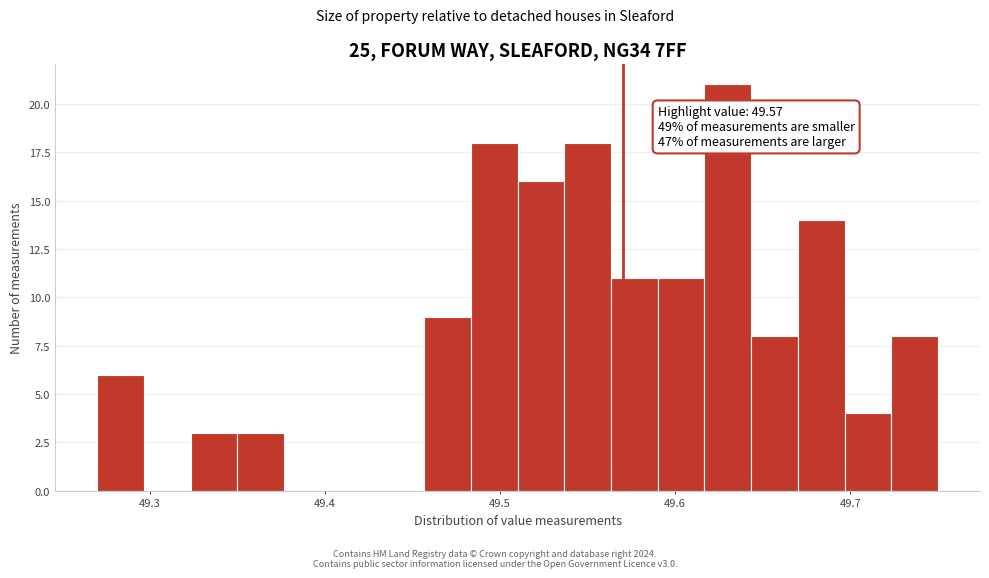

Around what value on the x-axis is the tallest bar? Give the approximate position of its centre, as read against the axis.

49.63